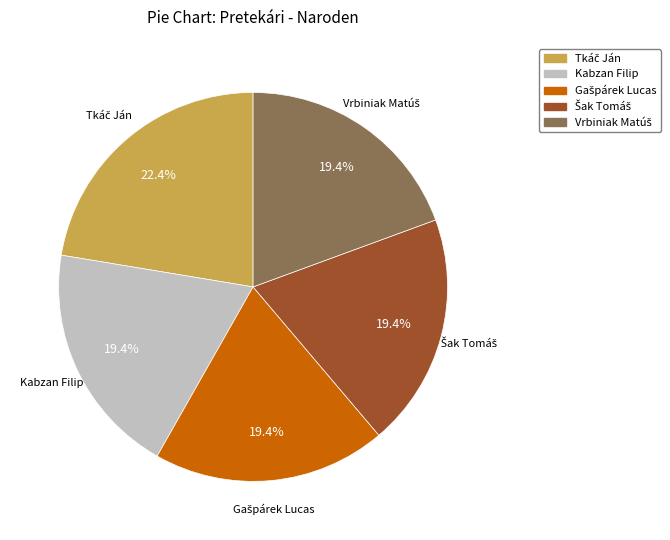

Is there a majority slice in this chart?

No